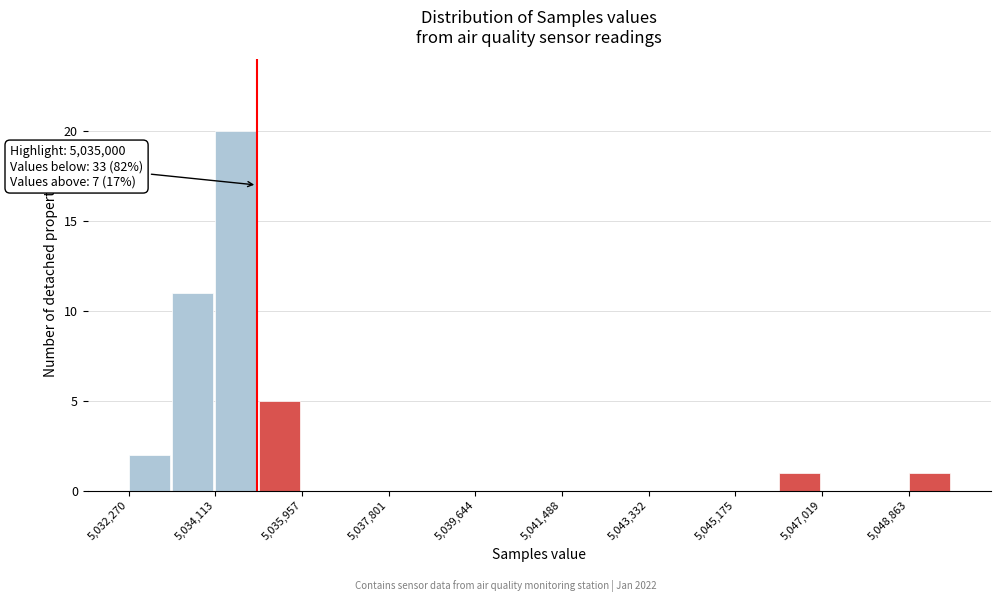

Which range on the x-axis has the tallest bar?

5034200 to 5035000